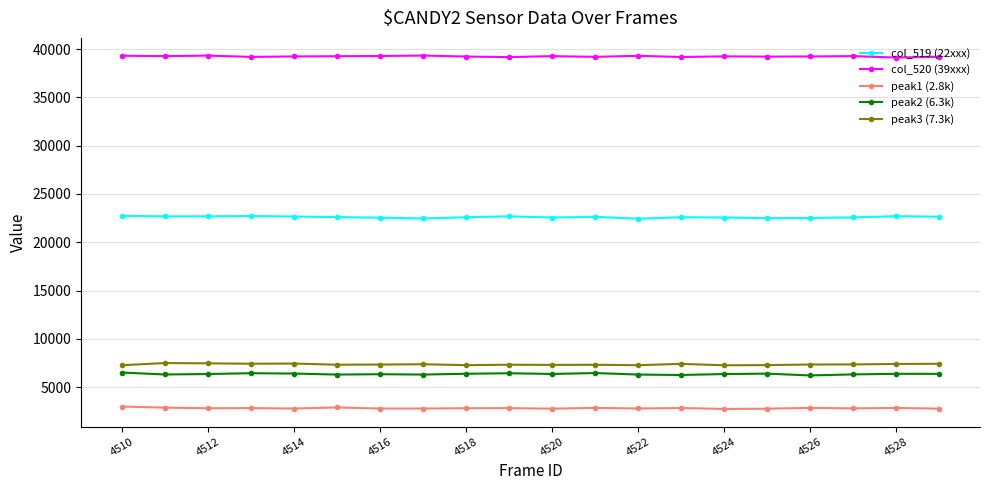

What is the value of the col_520 (39xxx) point at the 12th from the left?

39202